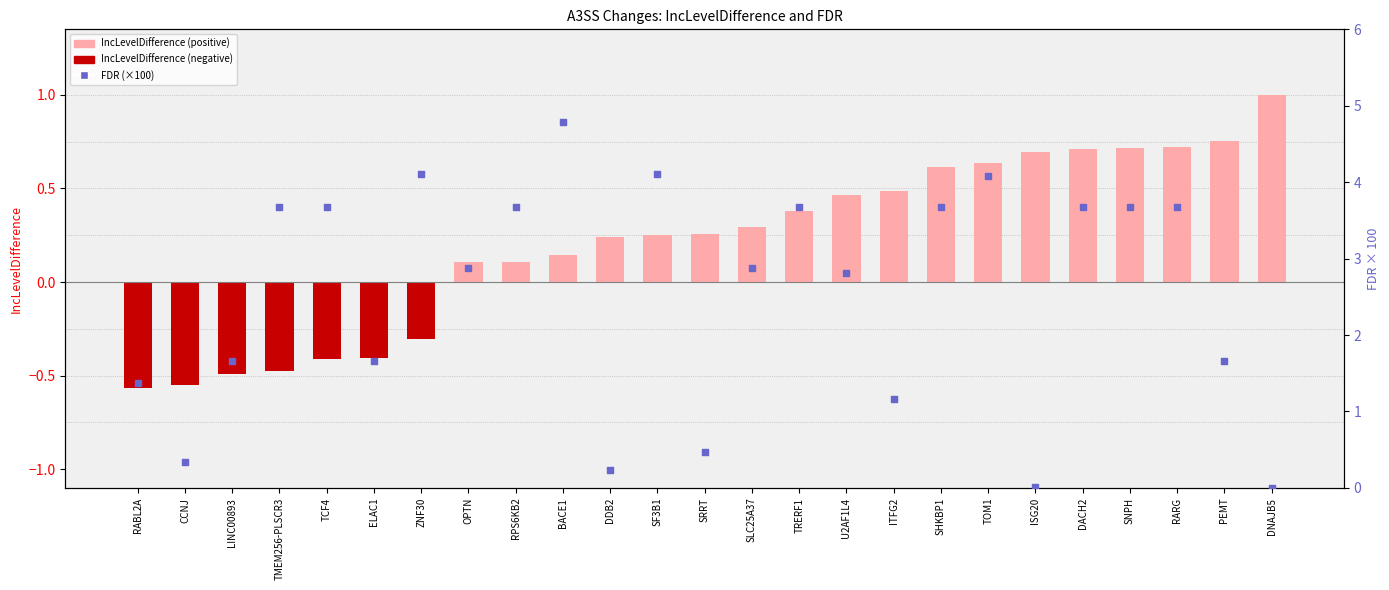

Which series reaches the minimum Y coordinate?

IncLevelDifference